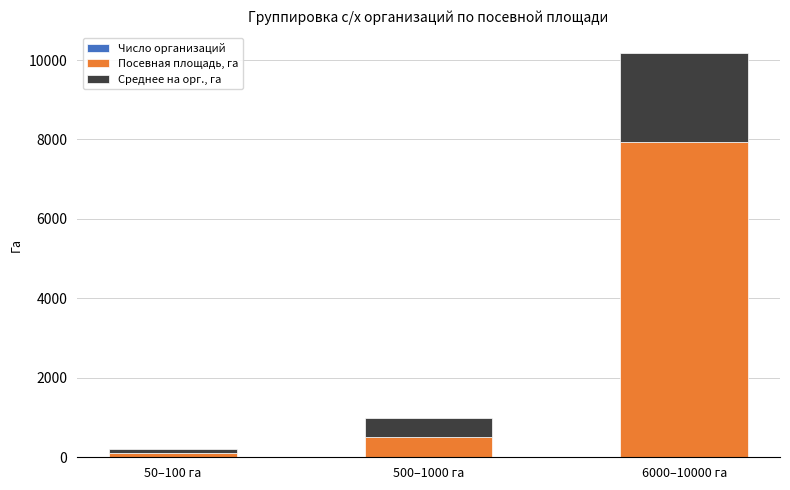

Does the chart contain stacked bars?

Yes